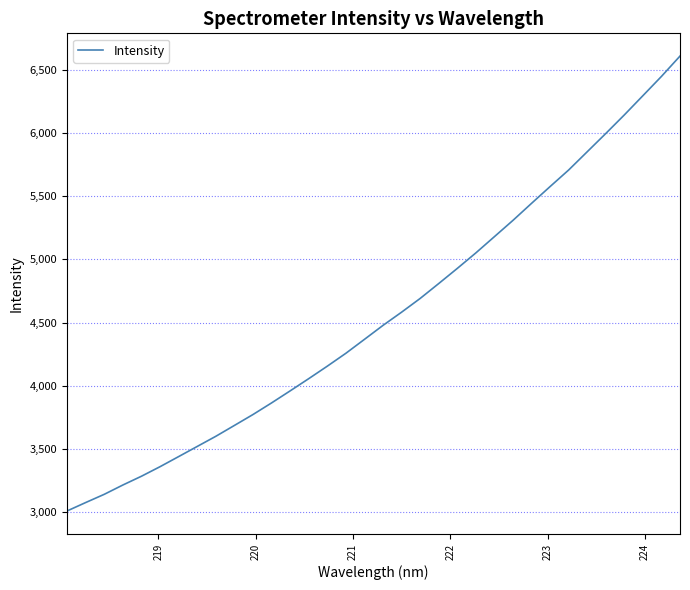

What is the sum of all values?

154875.5